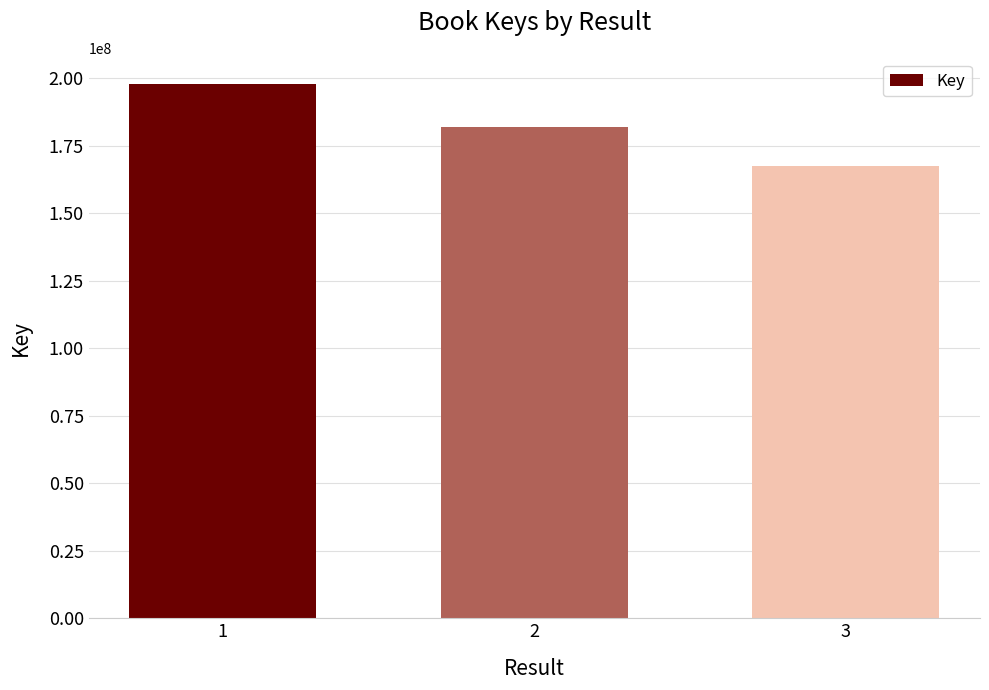

Read the value at 2, to the nearest 100.

181900700